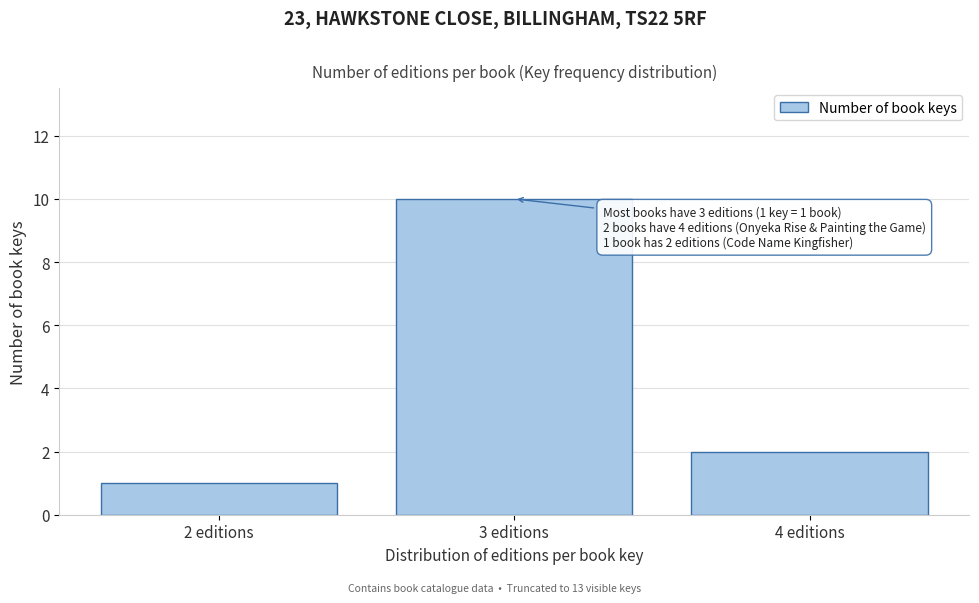

Over which range of the x-axis is the bar tallest?

2.5 to 3.5